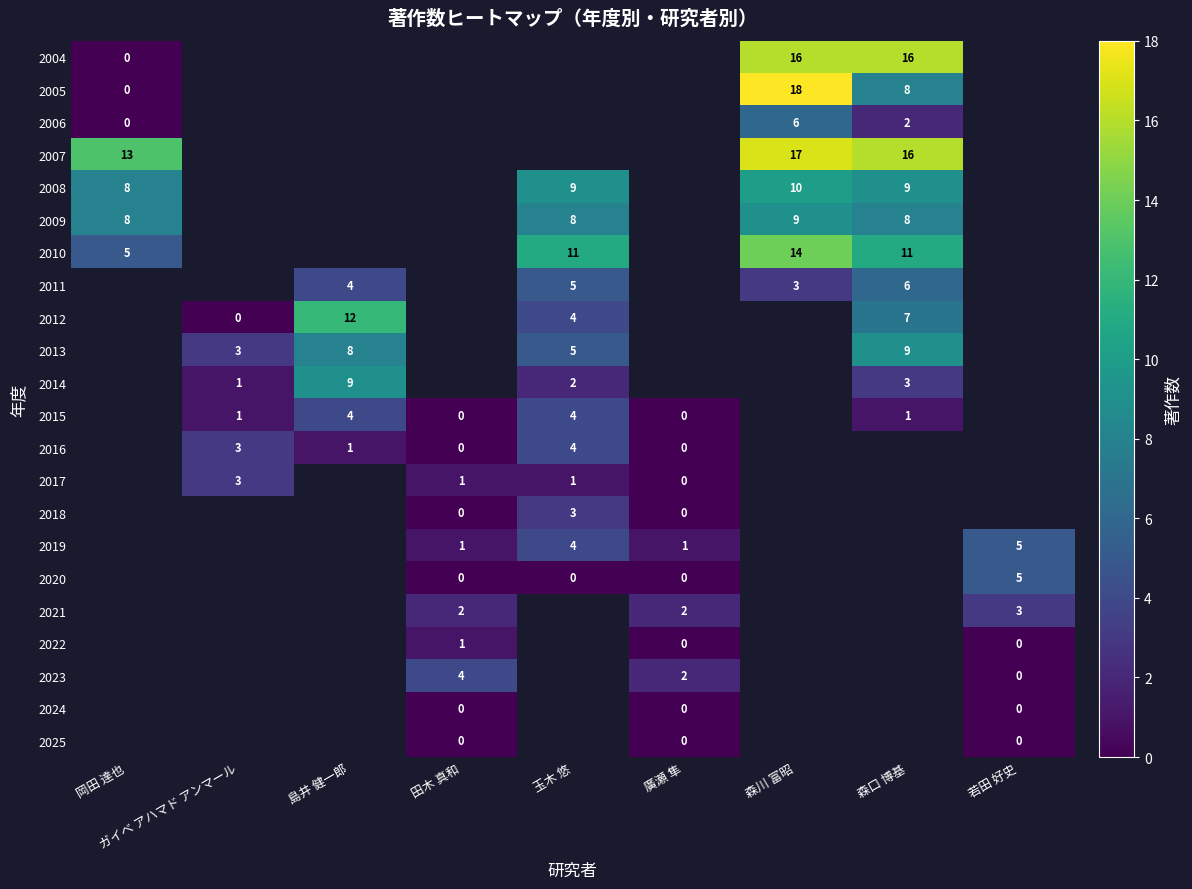

Between 玉木 悠 and 岡田 達也, which is larger?

岡田 達也